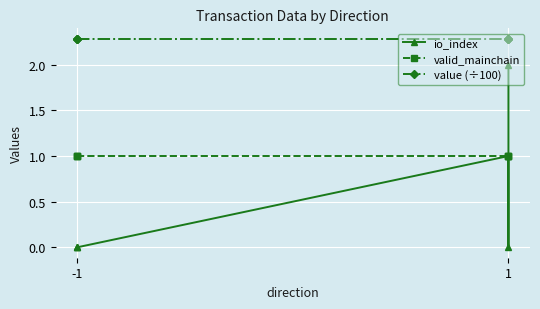

Where is valid_mainchain nearest to the value 1?

-1